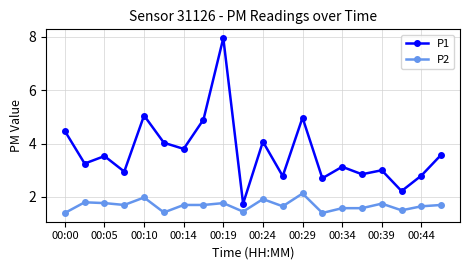

What is the difference between the second highest and second lowest values in the P1 series?

2.8